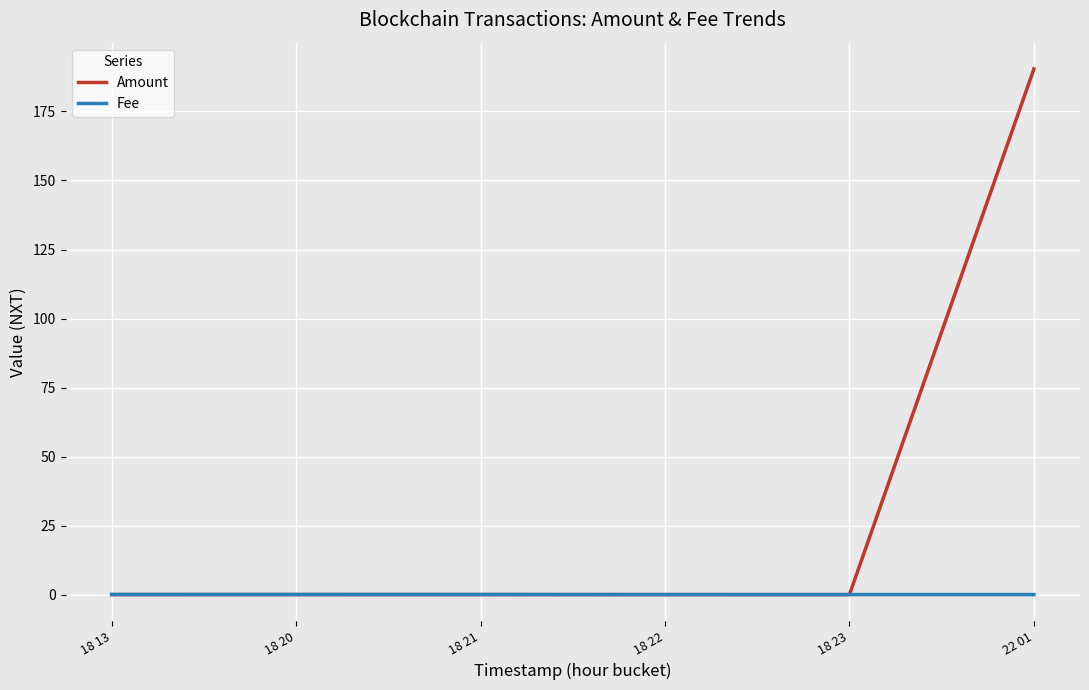

True or false: Amount has more than 1 interior local peaks.

False